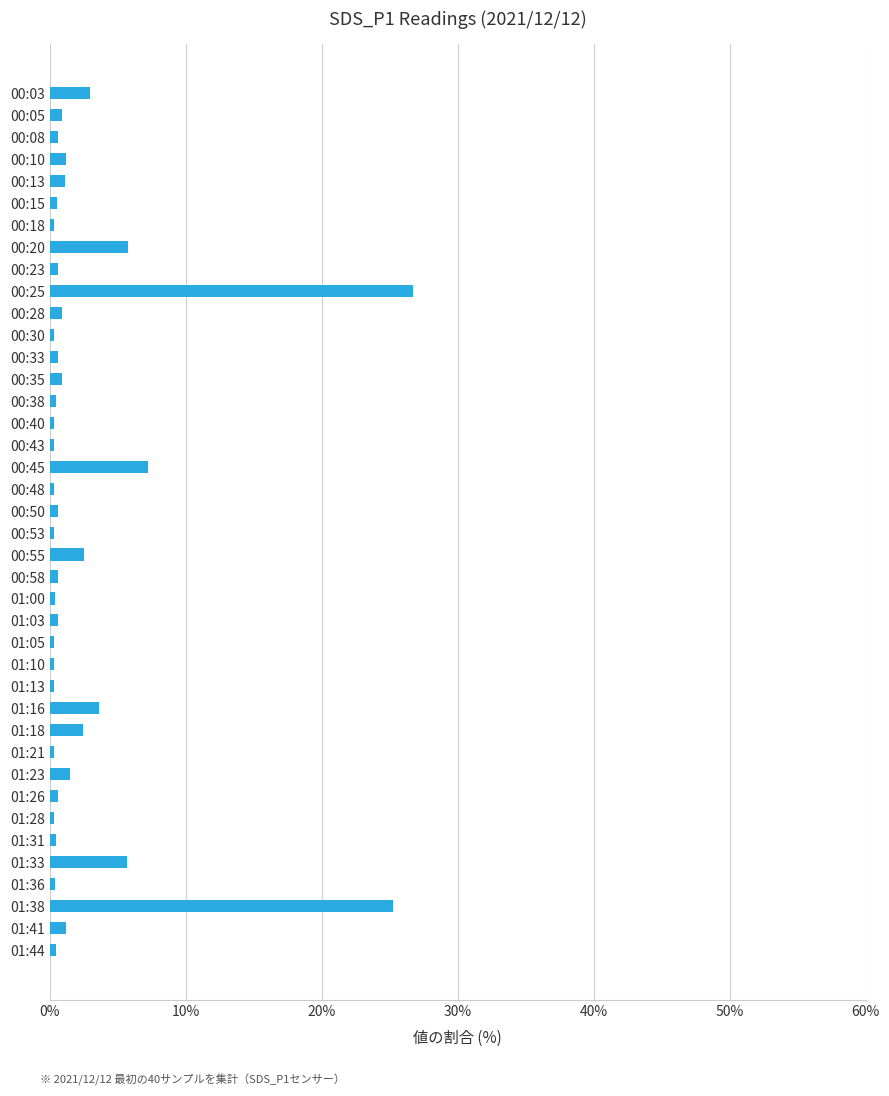

True or false: the data shows 0.3 at 00:48.

True